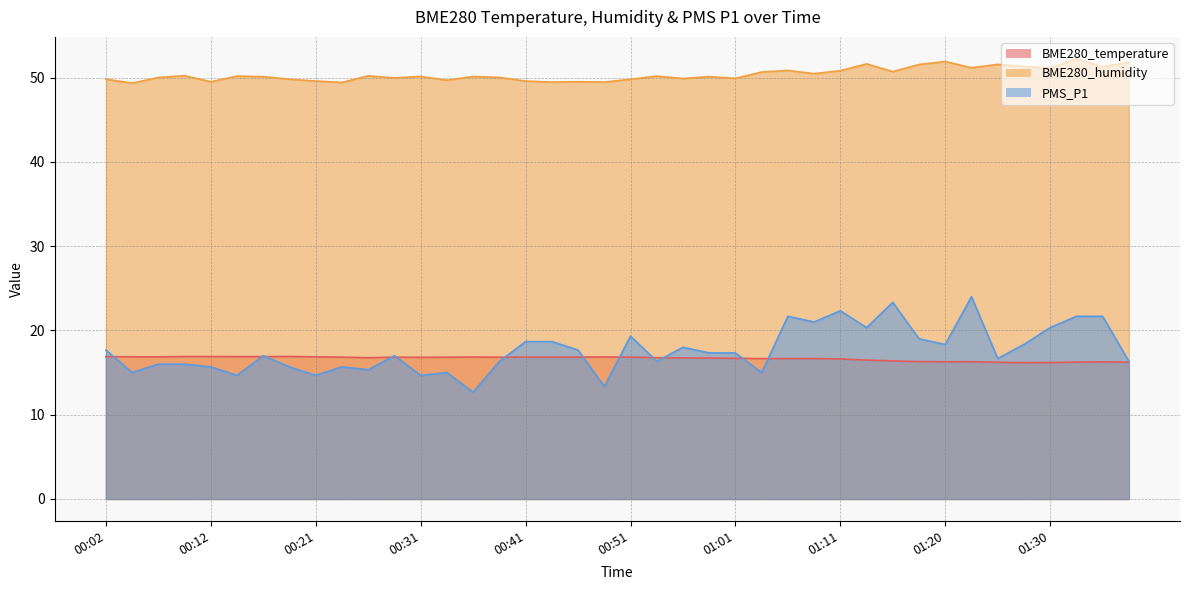

Where do PMS_P1 and BME280_temperature first cross each other?

00:02 and 00:04